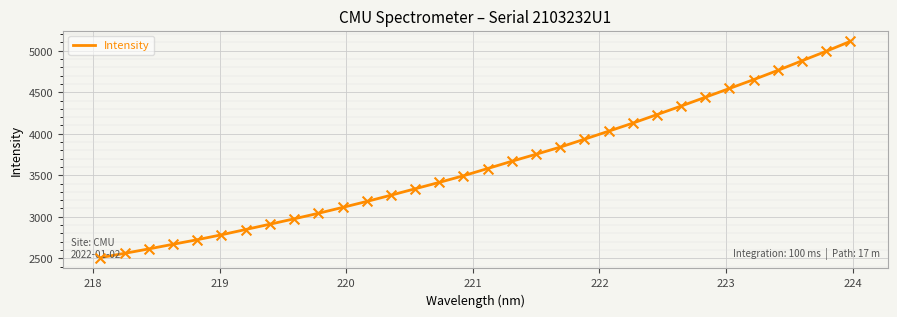

What is the difference between the maximum and minimum values?

2604.9